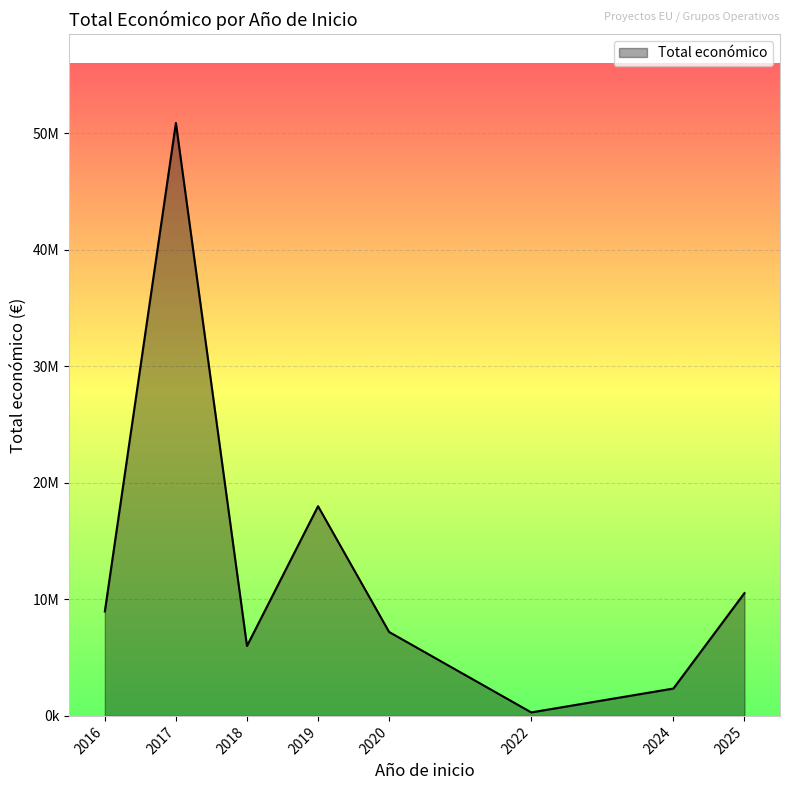

Is this an area chart (filled region under the line)?

Yes